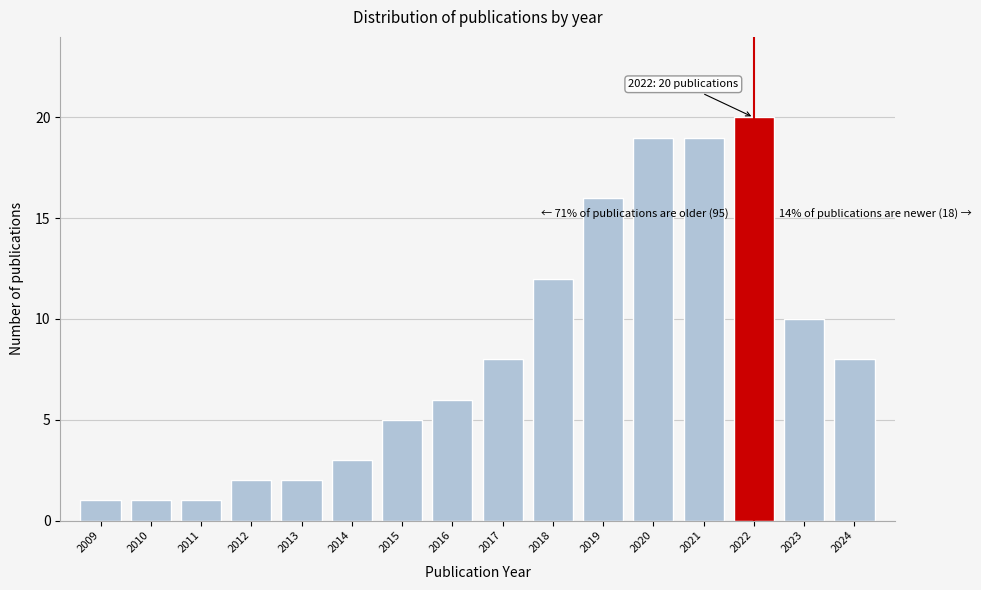

Reading left to right, extract all data points from this chart.

1	1	1	2	2	3	5	6	8	12	16	19	19	20	10	8